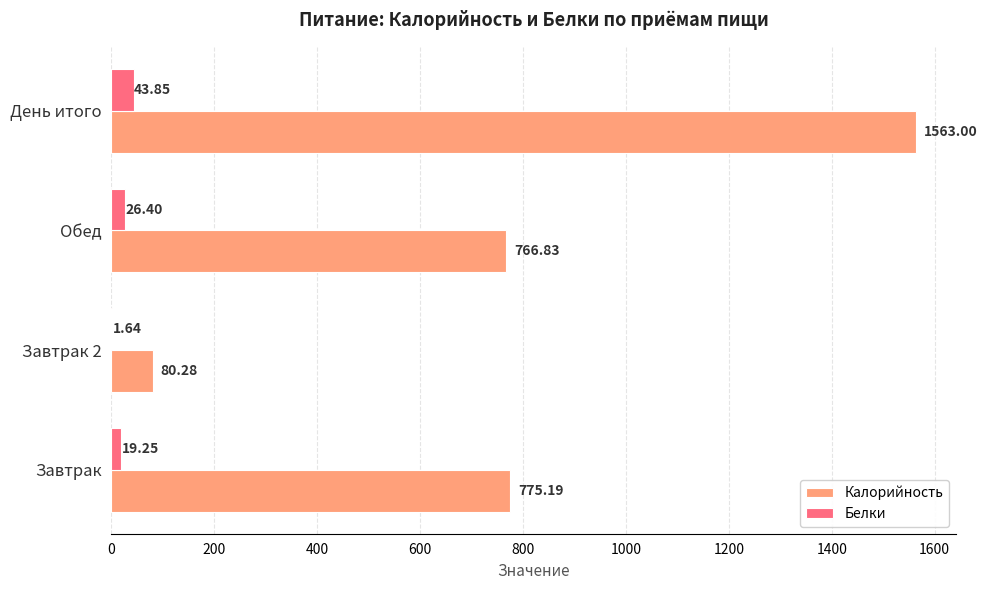

Is the value of Калорийность at День итого greater than the value of Белки at Обед?

Yes